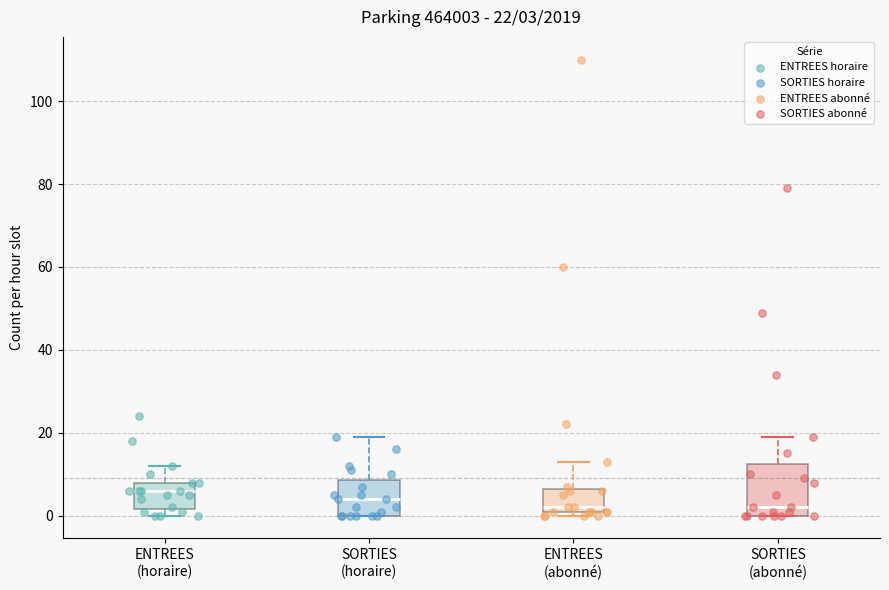

Which box's median line is the highest?

ENTREES (horaire)